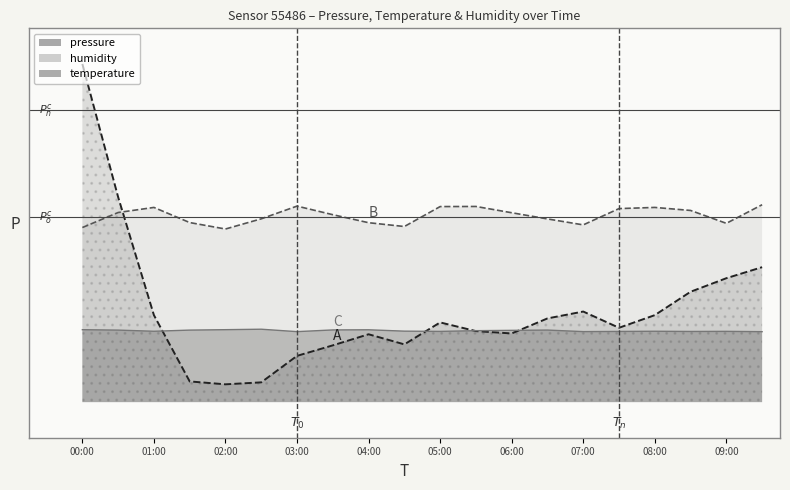

Reading left to right, what are all the values shown in this chart?

pressure: 00:00=95.0	00:30=57.6	01:00=24.4	01:30=5.8	02:00=5.0	02:30=5.6	03:00=13.0	03:30=15.9	04:00=19.1	04:30=16.2	05:00=22.4	05:30=19.9	06:00=19.3	06:30=23.5	07:00=25.4	07:30=20.9	08:00=24.4	08:30=31.0	09:00=34.8	09:30=37.9
temperature: 00:00=20.4	00:30=20.2	01:00=19.9	01:30=20.2	02:00=20.4	02:30=20.5	03:00=19.8	03:30=20.3	04:00=20.3	04:30=19.9	05:00=19.9	05:30=20.1	06:00=20.2	06:30=20.2	07:00=19.8	07:30=19.9	08:00=19.9	08:30=19.9	09:00=19.9	09:30=19.8
humidity: 00:00=49.0	00:30=53.3	01:00=54.7	01:30=50.4	02:00=48.6	02:30=51.5	03:00=55.1	03:30=52.6	04:00=50.4	04:30=49.3	05:00=54.9	05:30=55.0	06:00=53.2	06:30=51.5	07:00=49.8	07:30=54.4	08:00=54.7	08:30=53.8	09:00=50.2	09:30=55.5